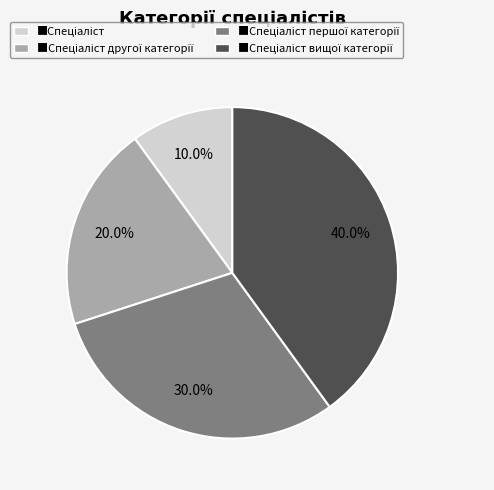

Is there any slice that represents more than half of the pie?

No